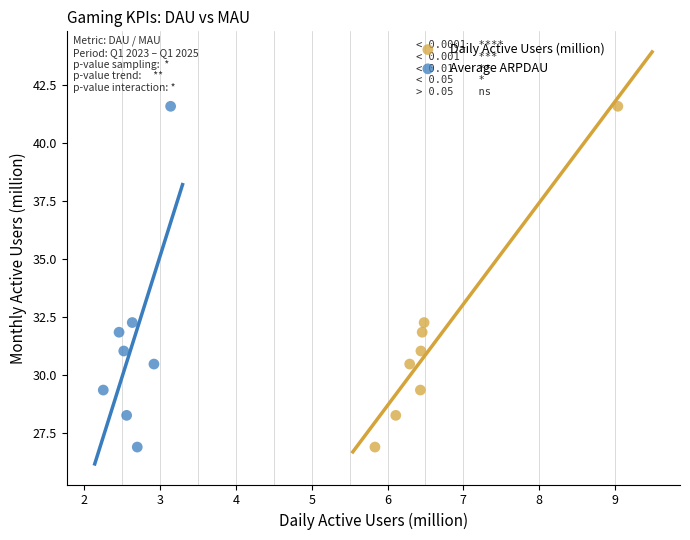

What are all the series names shown in the legend?

Daily Active Users (million), Average ARPDAU